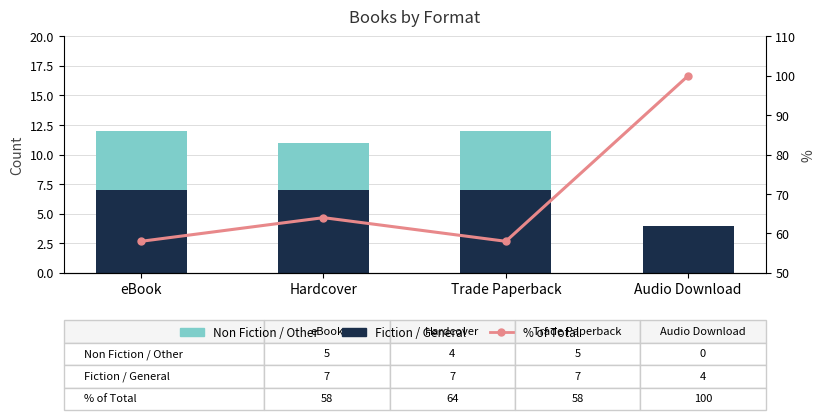

How many data points in Non Fiction / Other are less than 5?

2